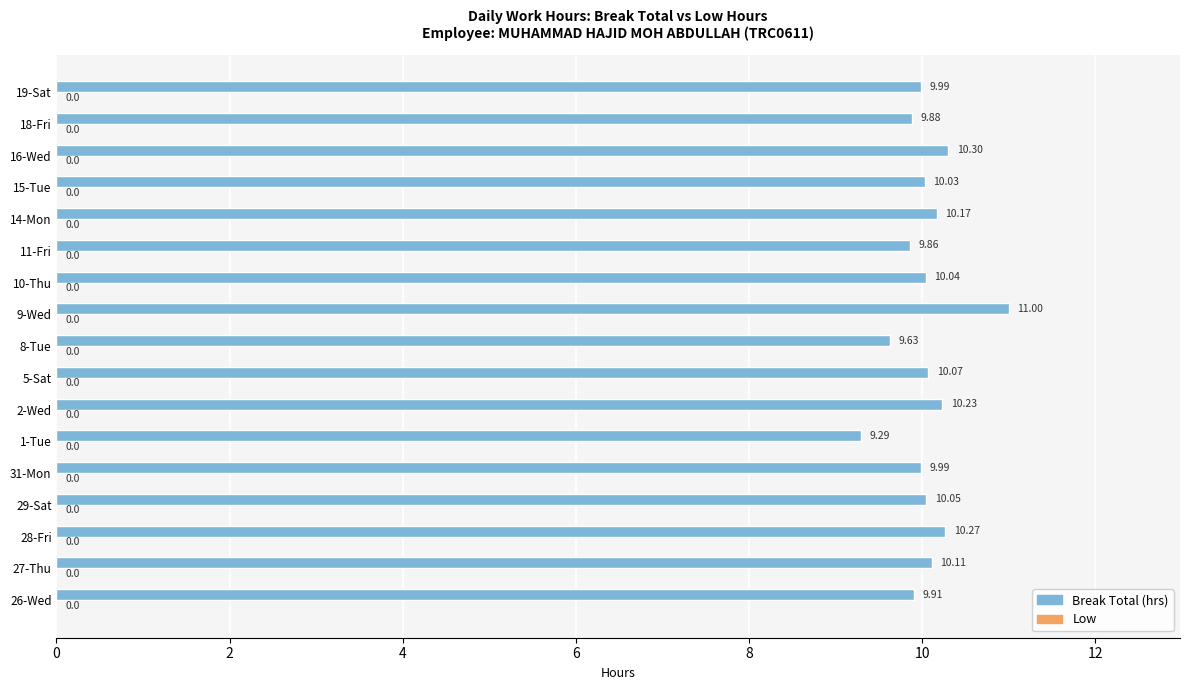

Between 5-Sat and 15-Tue, which is larger?

5-Sat